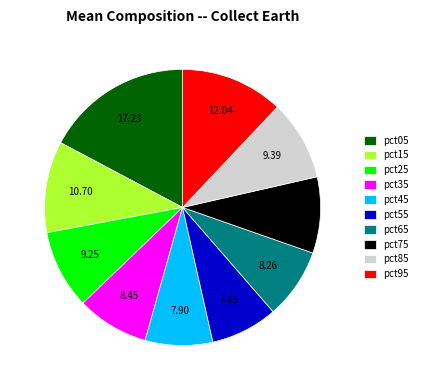

Is there a majority slice in this chart?

No